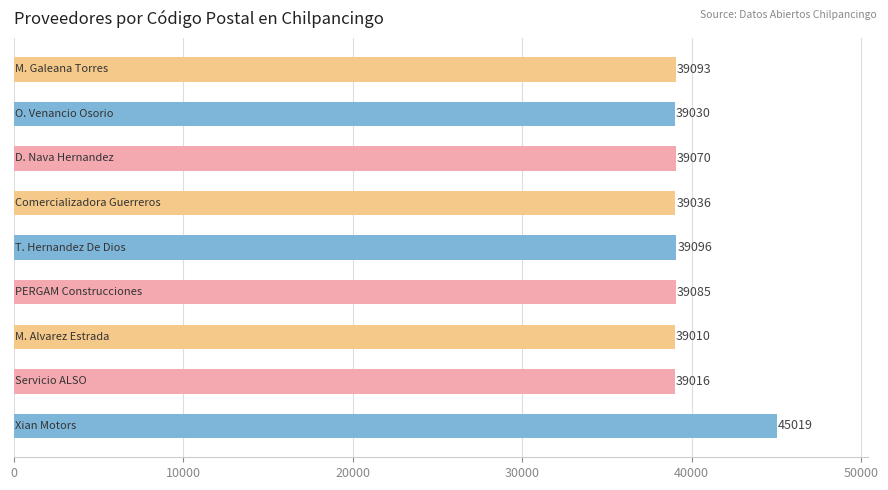

What is the smallest value displayed?

39010